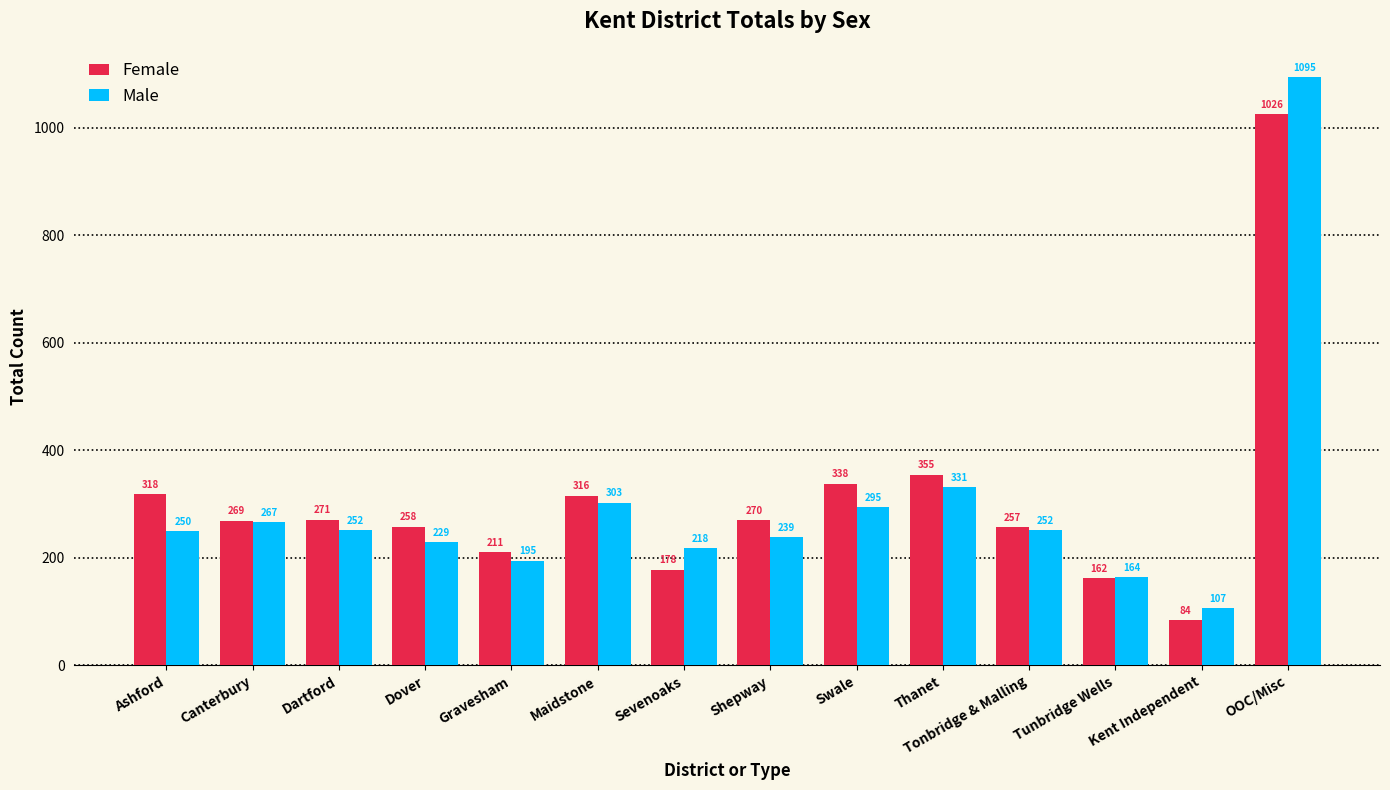

At which category is the sum across all series the highest?

OOC/Misc